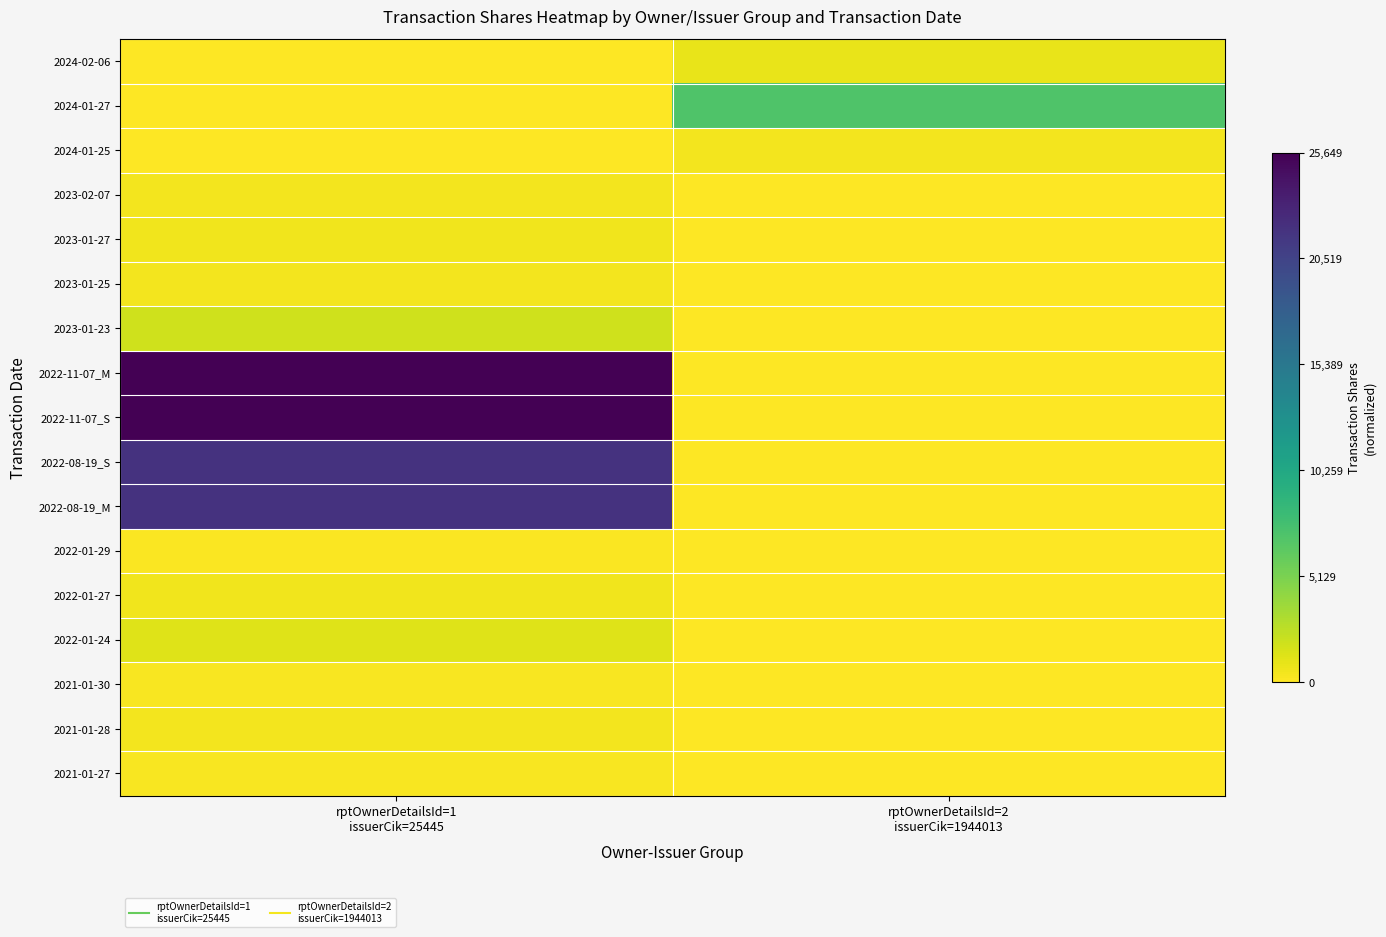

Reading left to right, what are all the values shown in this chart?

2024-02-06: rptOwnerDetailsId=1
issuerCik=25445=0.0	rptOwnerDetailsId=2
issuerCik=1944013=0.0
2024-01-27: rptOwnerDetailsId=1
issuerCik=25445=0.0	rptOwnerDetailsId=2
issuerCik=1944013=0.3
2024-01-25: rptOwnerDetailsId=1
issuerCik=25445=0.0	rptOwnerDetailsId=2
issuerCik=1944013=0.0
2023-02-07: rptOwnerDetailsId=1
issuerCik=25445=0.0	rptOwnerDetailsId=2
issuerCik=1944013=0.0
2023-01-27: rptOwnerDetailsId=1
issuerCik=25445=0.0	rptOwnerDetailsId=2
issuerCik=1944013=0.0
2023-01-25: rptOwnerDetailsId=1
issuerCik=25445=0.0	rptOwnerDetailsId=2
issuerCik=1944013=0.0
2023-01-23: rptOwnerDetailsId=1
issuerCik=25445=0.1	rptOwnerDetailsId=2
issuerCik=1944013=0.0
2022-11-07_M: rptOwnerDetailsId=1
issuerCik=25445=1.0	rptOwnerDetailsId=2
issuerCik=1944013=0.0
2022-11-07_S: rptOwnerDetailsId=1
issuerCik=25445=1.0	rptOwnerDetailsId=2
issuerCik=1944013=0.0
2022-08-19_S: rptOwnerDetailsId=1
issuerCik=25445=0.9	rptOwnerDetailsId=2
issuerCik=1944013=0.0
2022-08-19_M: rptOwnerDetailsId=1
issuerCik=25445=0.9	rptOwnerDetailsId=2
issuerCik=1944013=0.0
2022-01-29: rptOwnerDetailsId=1
issuerCik=25445=0.0	rptOwnerDetailsId=2
issuerCik=1944013=0.0
2022-01-27: rptOwnerDetailsId=1
issuerCik=25445=0.0	rptOwnerDetailsId=2
issuerCik=1944013=0.0
2022-01-24: rptOwnerDetailsId=1
issuerCik=25445=0.0	rptOwnerDetailsId=2
issuerCik=1944013=0.0
2021-01-30: rptOwnerDetailsId=1
issuerCik=25445=0.0	rptOwnerDetailsId=2
issuerCik=1944013=0.0
2021-01-28: rptOwnerDetailsId=1
issuerCik=25445=0.0	rptOwnerDetailsId=2
issuerCik=1944013=0.0
2021-01-27: rptOwnerDetailsId=1
issuerCik=25445=0.0	rptOwnerDetailsId=2
issuerCik=1944013=0.0